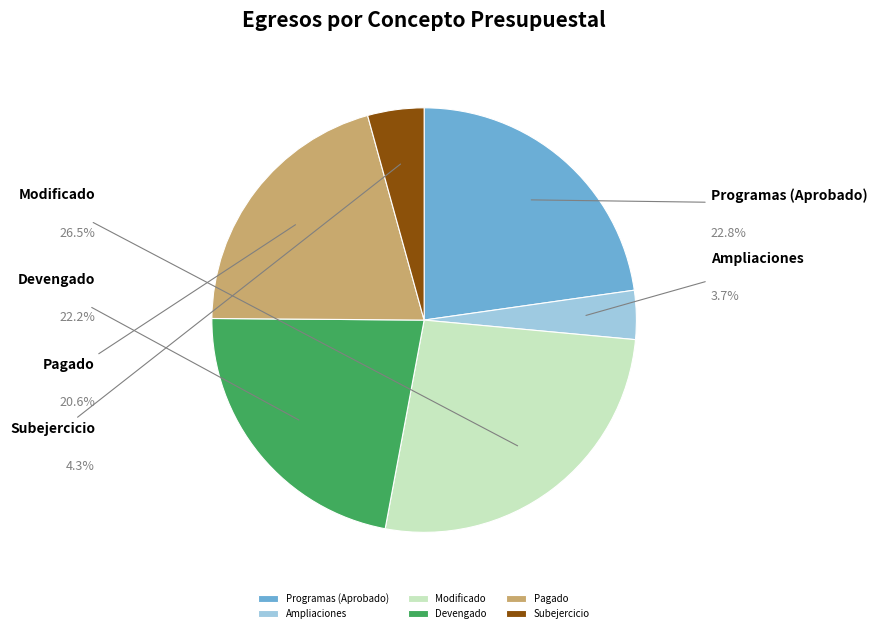

To the nearest percent, what portion does Programas (Aprobado) represent?

23%